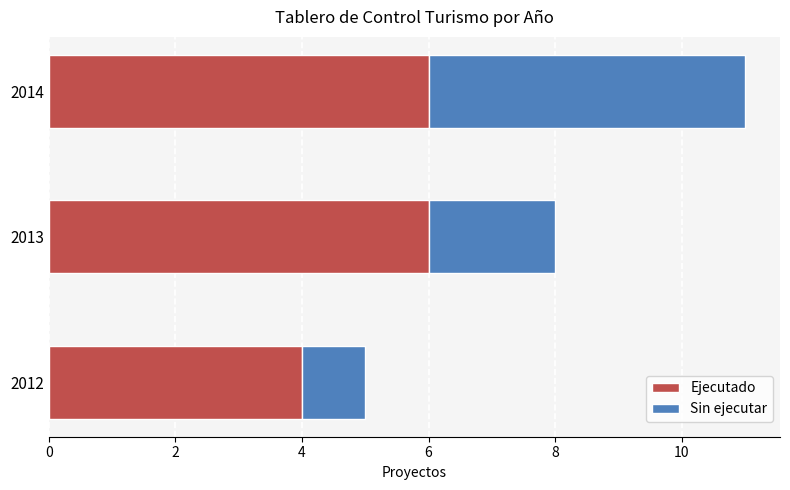

What is the maximum value for Ejecutado?

6